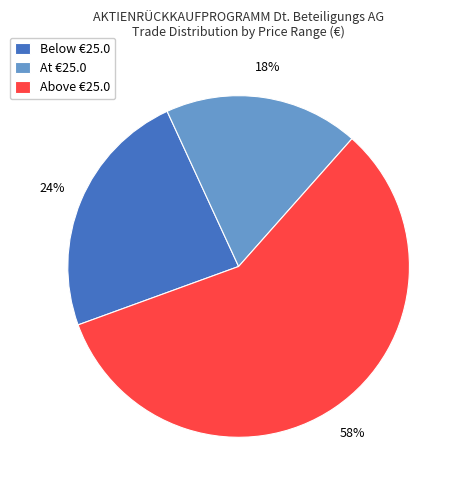

Which has a higher value, Below €25.0 or Above €25.0?

Above €25.0